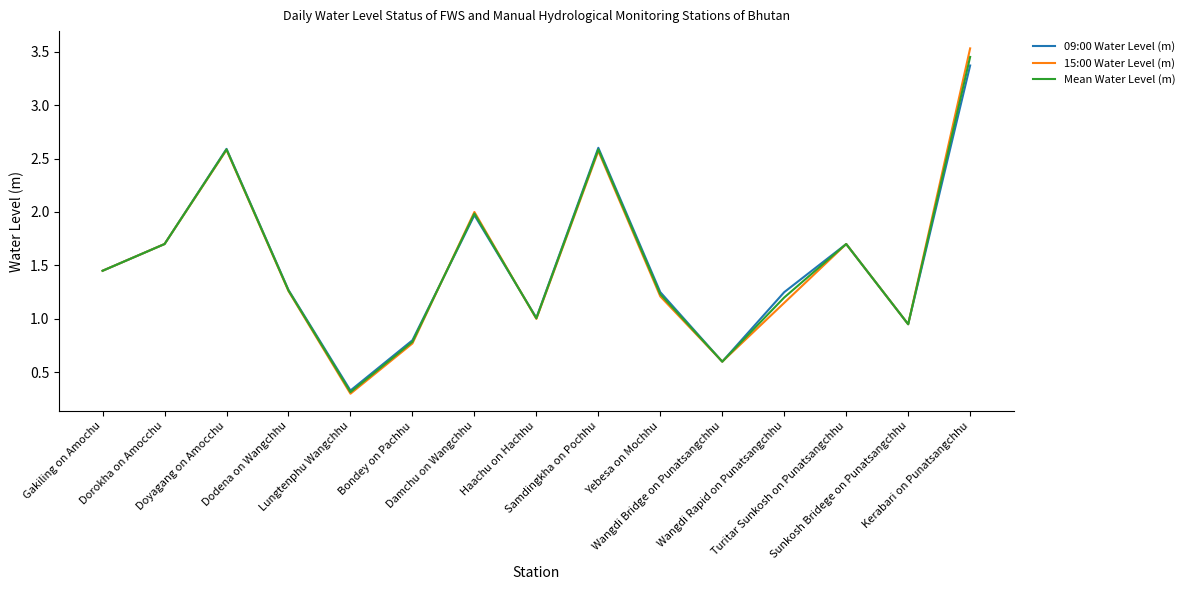

The value of Mean Water Level (m) at Lungtenphu Wangchhu is 0.1. True or false?

False